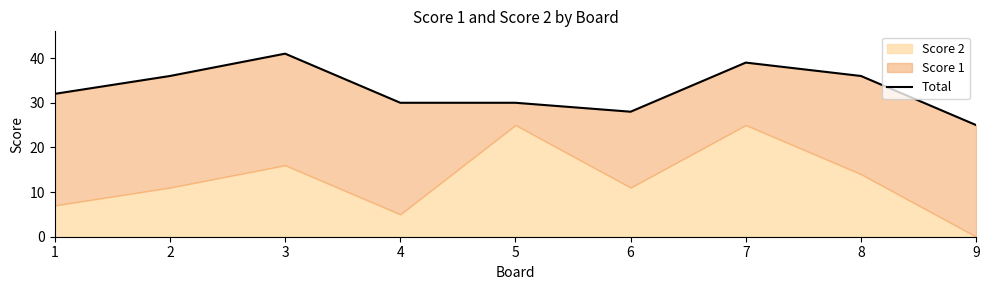

Where is the first local maximum?

3